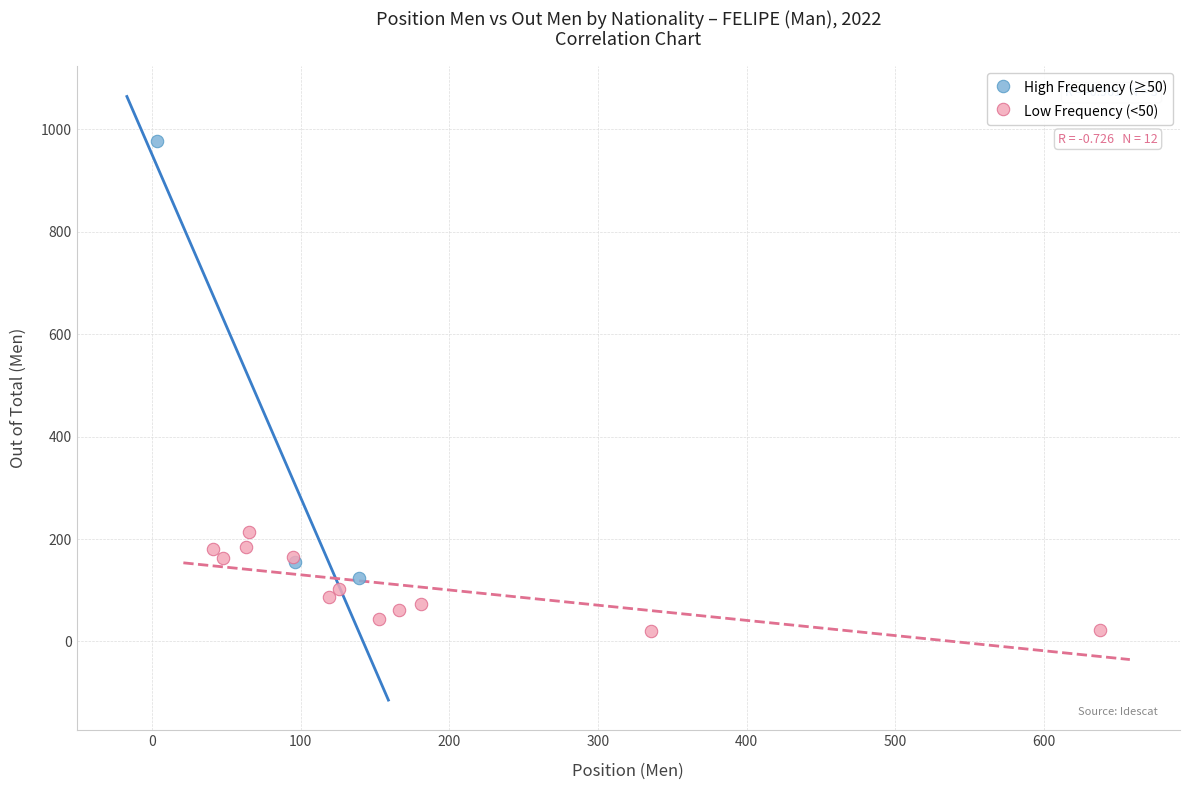

Which series contains the highest Y value?

High Frequency (≥50)